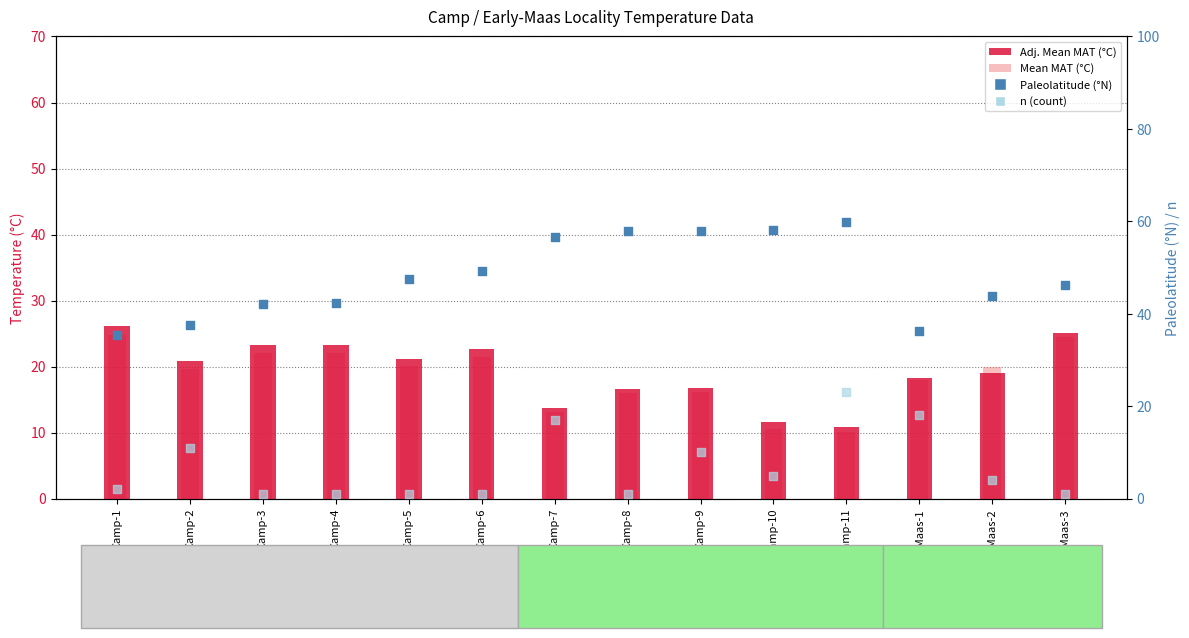

Which series reaches the minimum Y coordinate?

n (count)